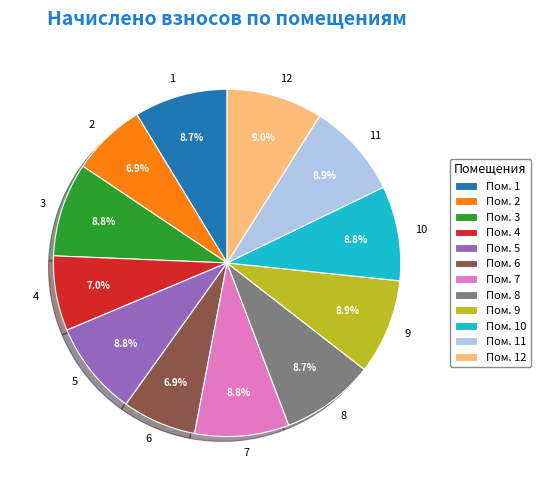

Which has a higher value, 5 or 6?

5